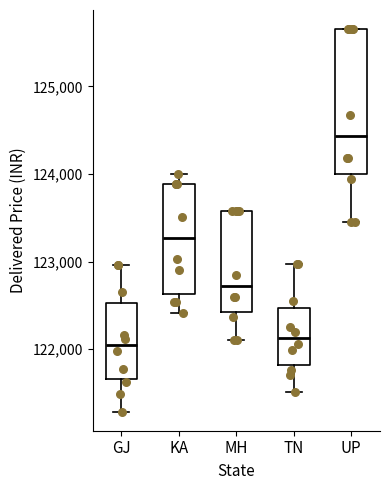

Which box is the tallest, from its lower edge to its upper edge?

UP